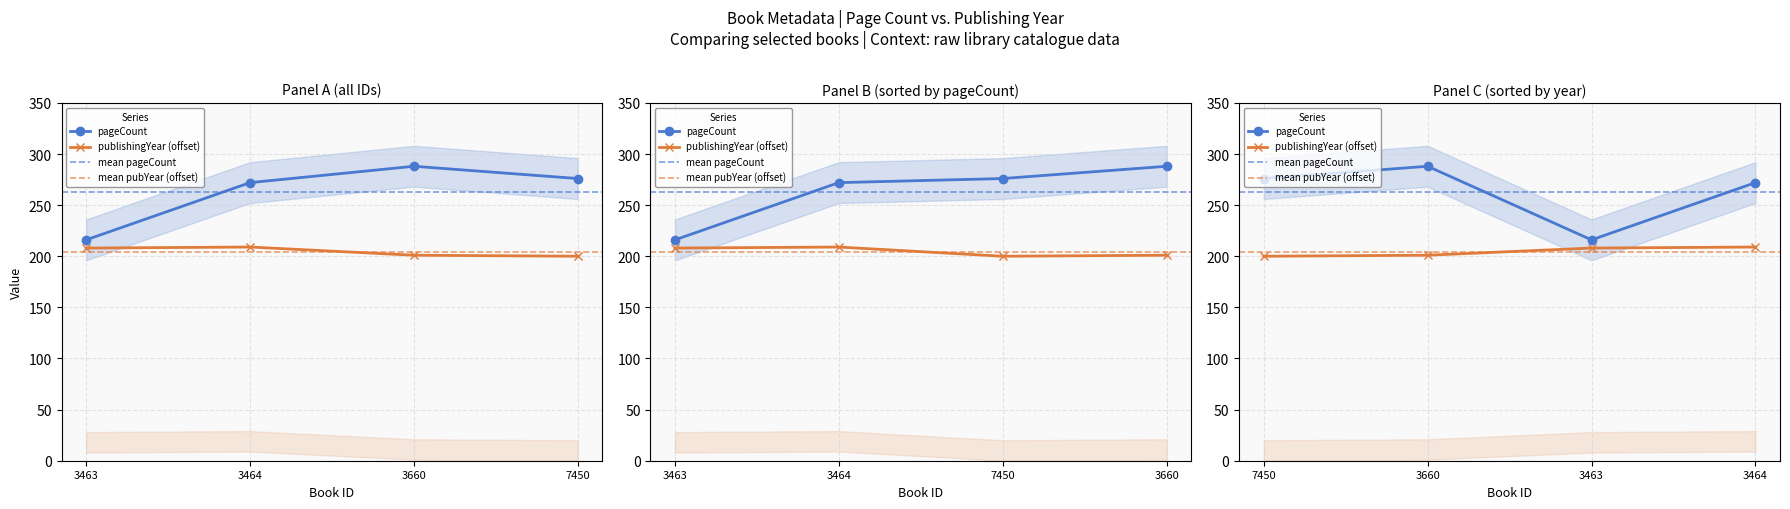

How many interior local peaks does the pageCount series have?

1